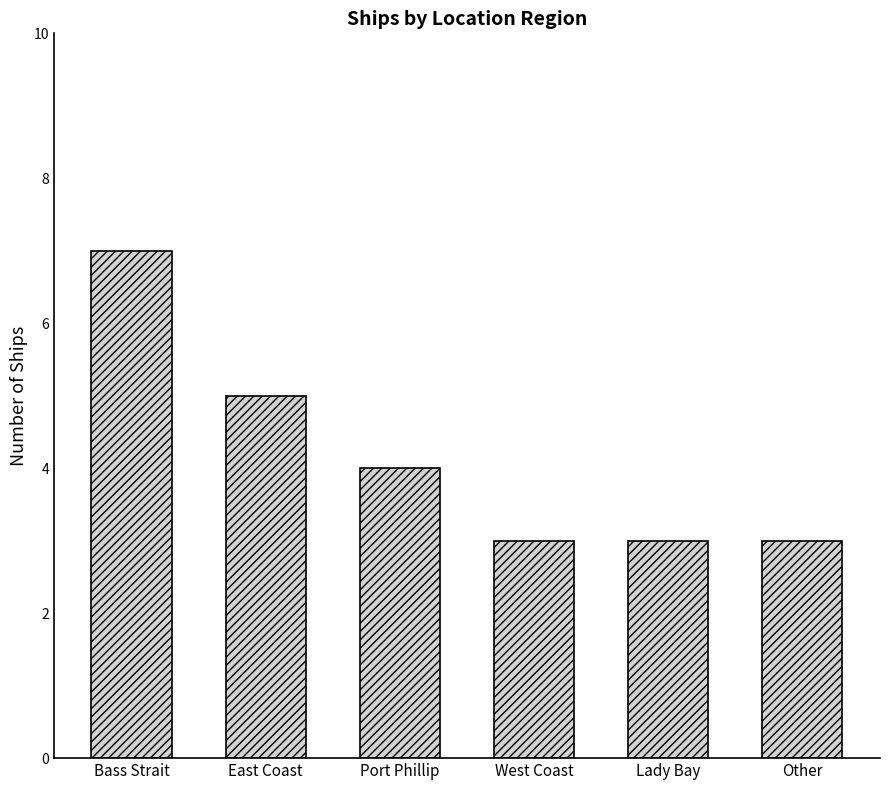

How many data points are less than 4?

3